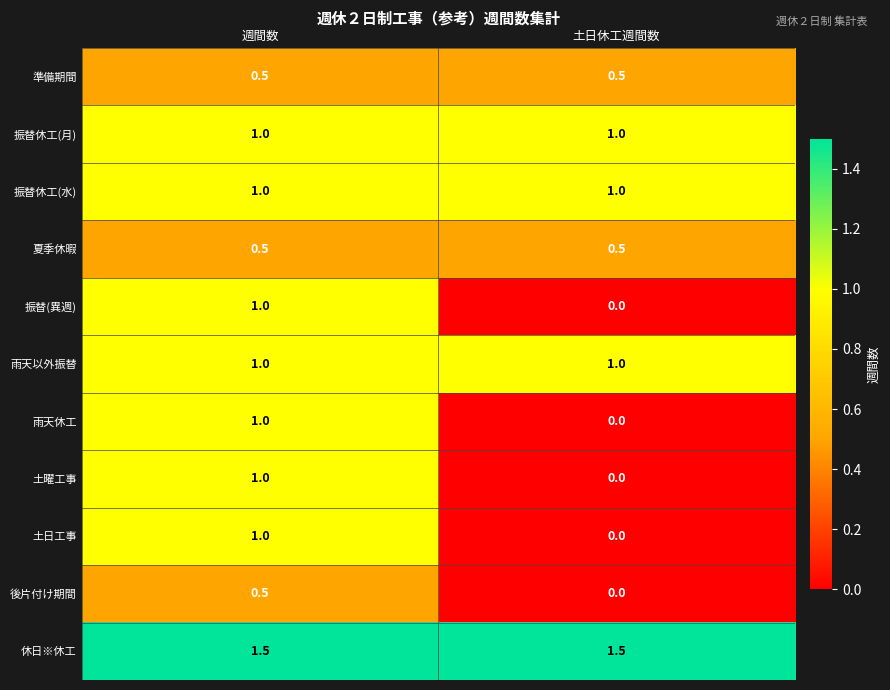

The value of 準備期間 at 土日休工週間数 is 0.5. True or false?

True